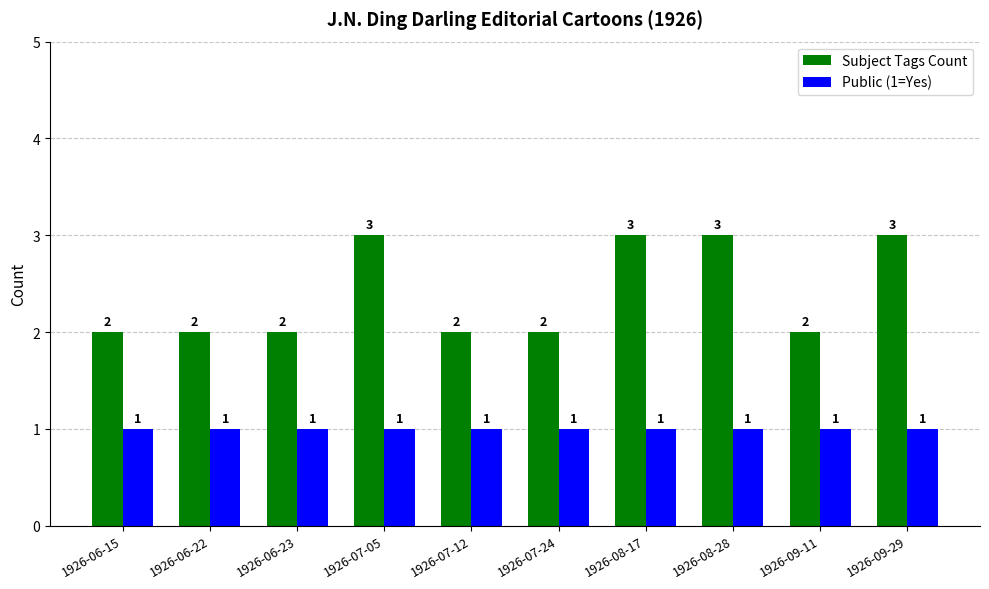

True or false: Subject Tags Count has a value of 1 at 1926-07-05.

False